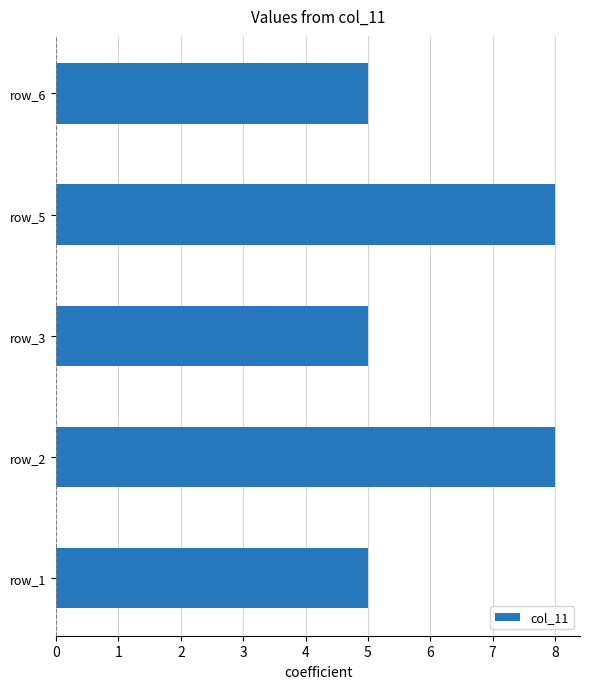

Is it true that the value at row_1 is 2?

False